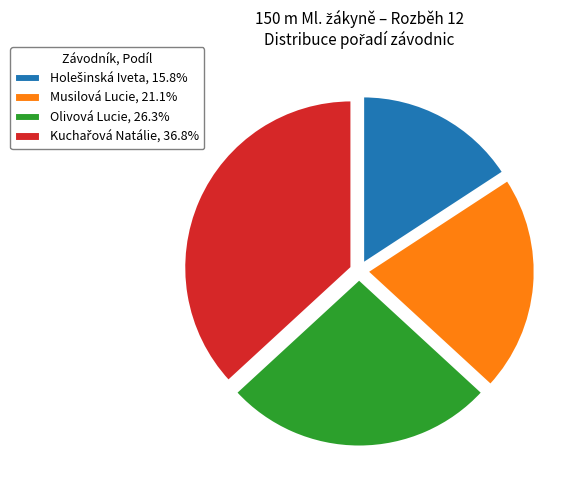

Is there a majority slice in this chart?

No